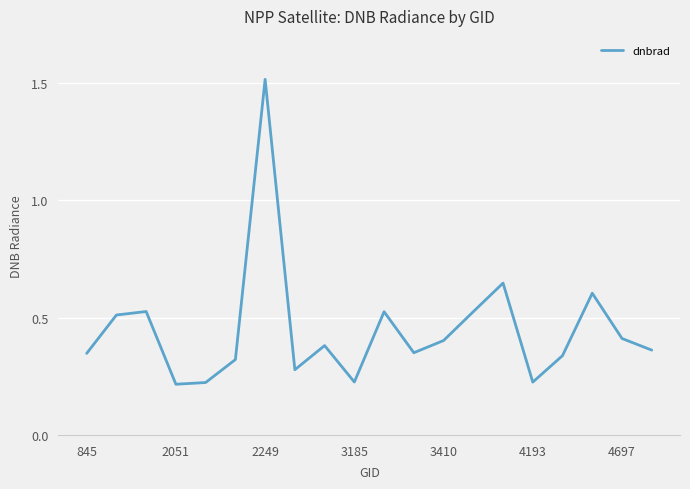

What is the smallest value displayed?

0.2